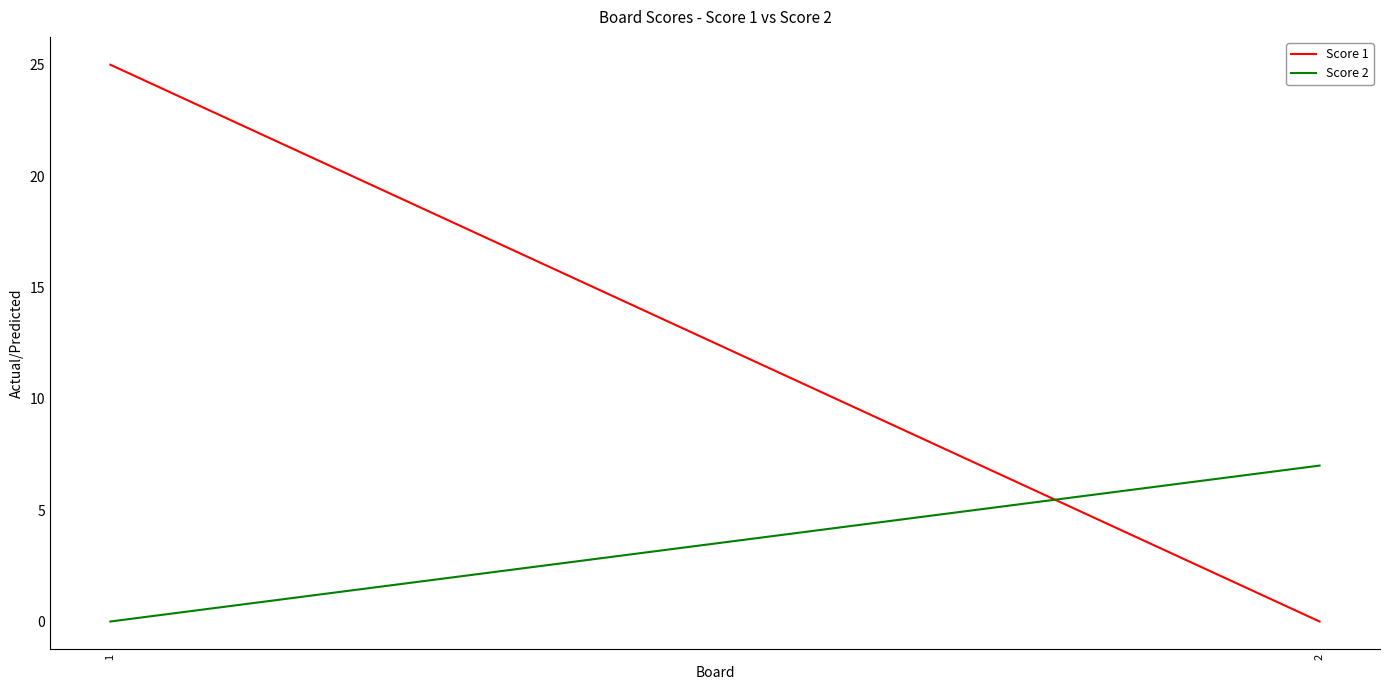

List the labels in order of Score 1 value, largest first.

1, 2